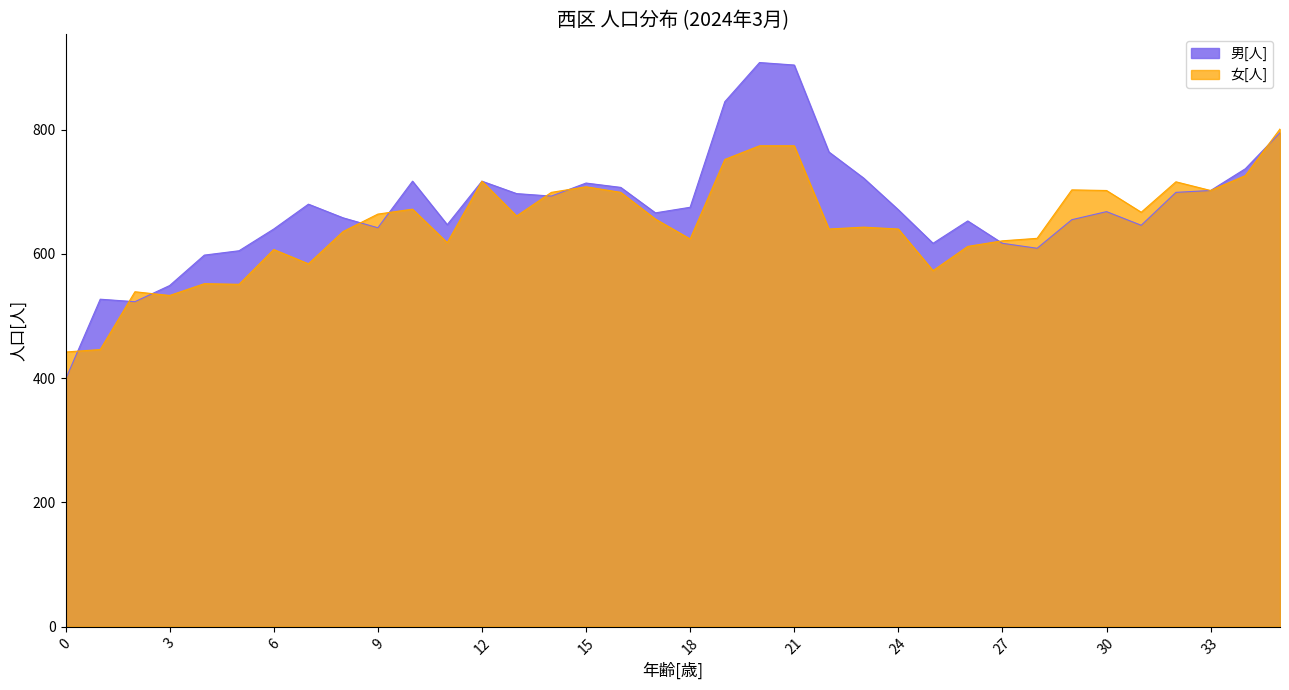

Reading left to right, extract all data points from this chart.

男[人]: 398	527	523	549	598	605	640	680	658	642	717	647	717	697	693	714	707	666	675	845	908	904	764	722	671	617	653	617	609	655	668	646	699	702	737	795
女[人]: 442	446	539	533	552	551	607	584	636	664	672	618	717	661	699	708	699	656	624	752	774	774	640	643	640	573	612	621	625	703	702	667	716	702	726	801